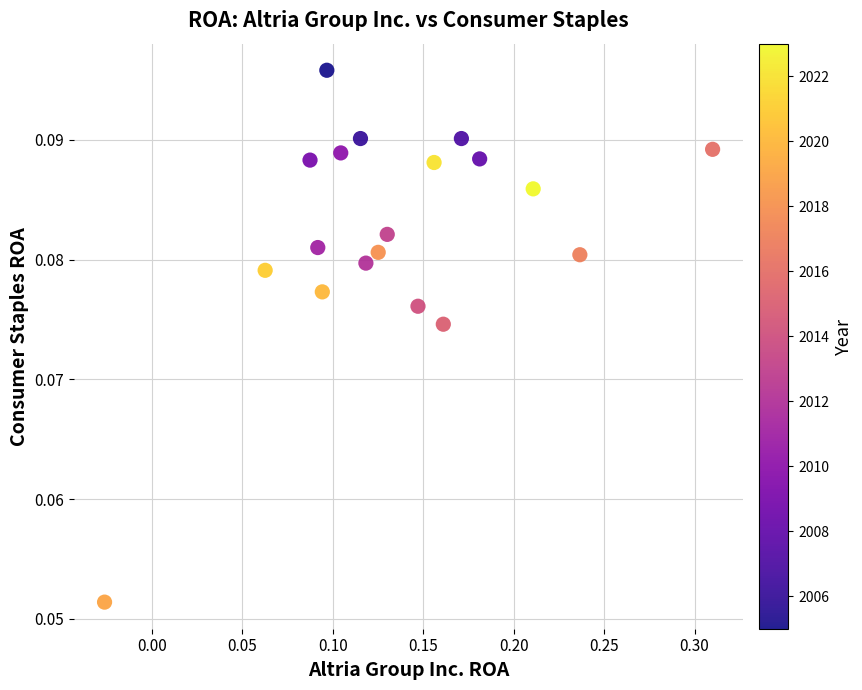

What is the range of X values (max minus min)?

0.3